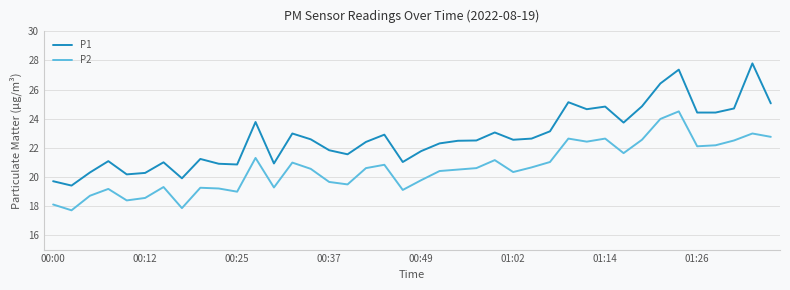

What is the average value of the P1 series?

22.7